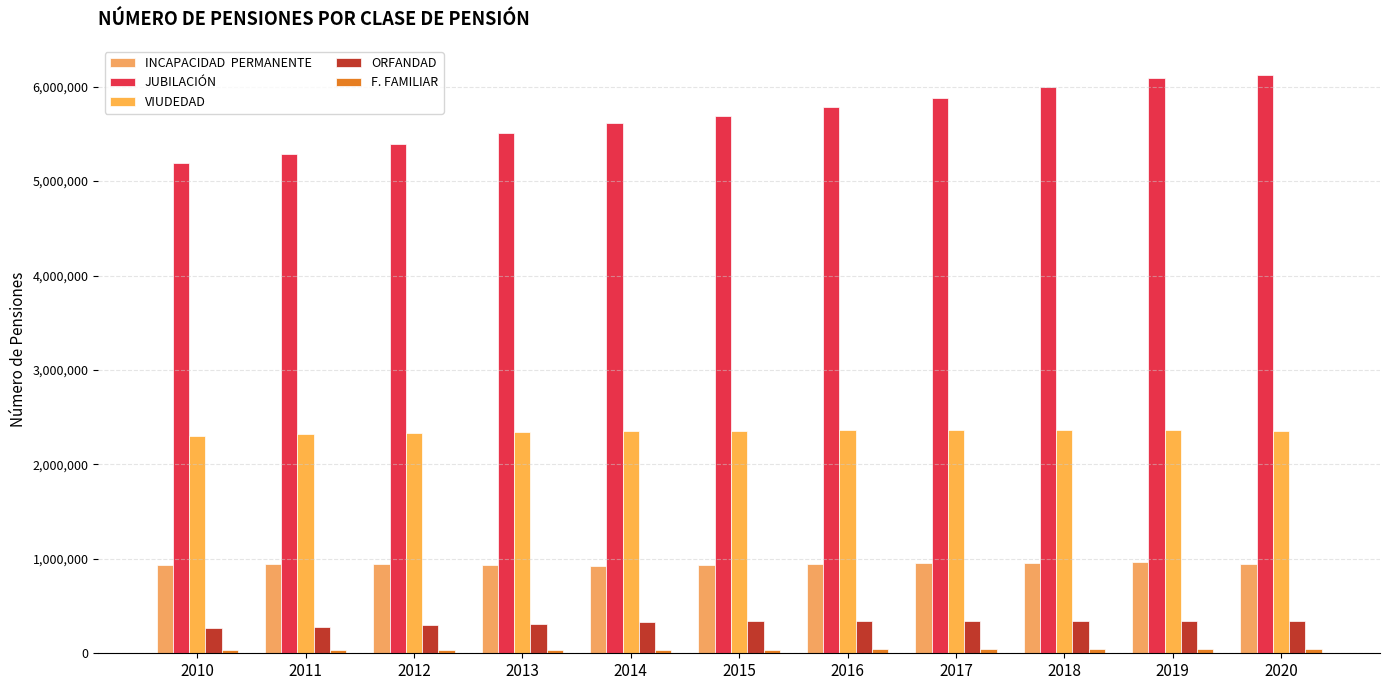

Does the chart contain stacked bars?

No